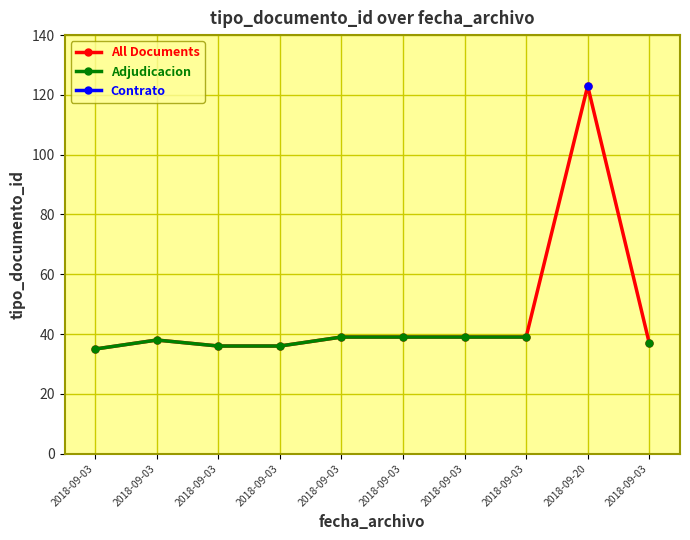

Which series has the largest total across all categories?

All Documents